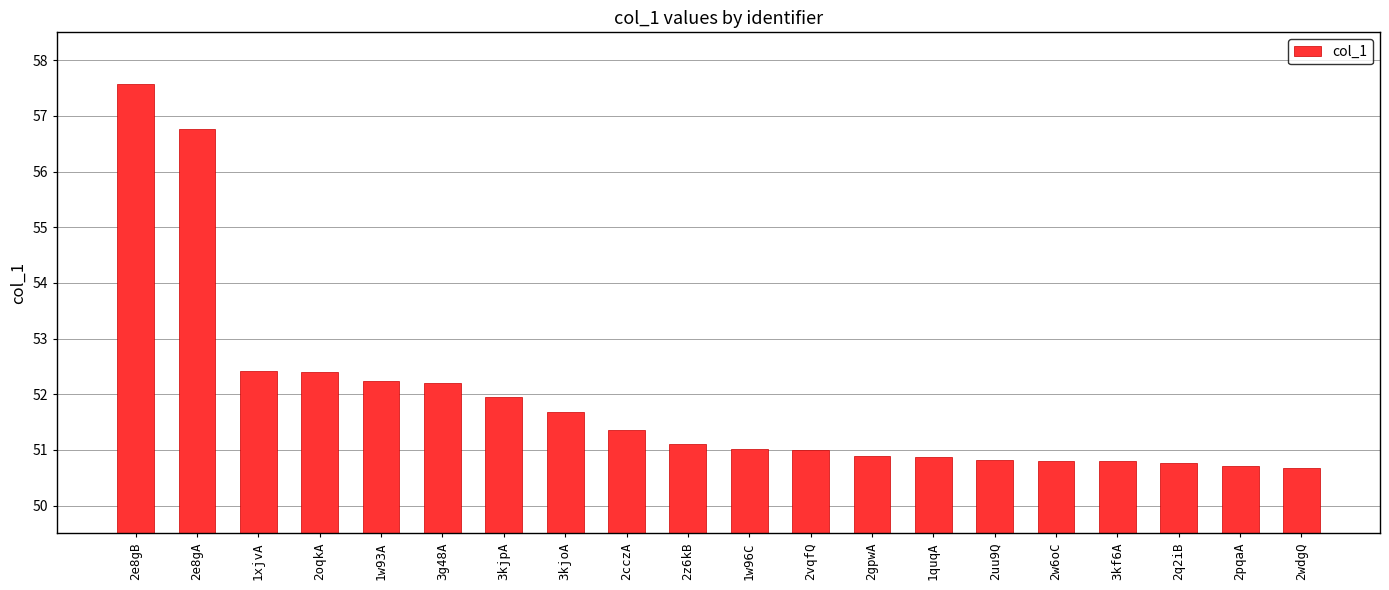

How many bars are there in total?

20